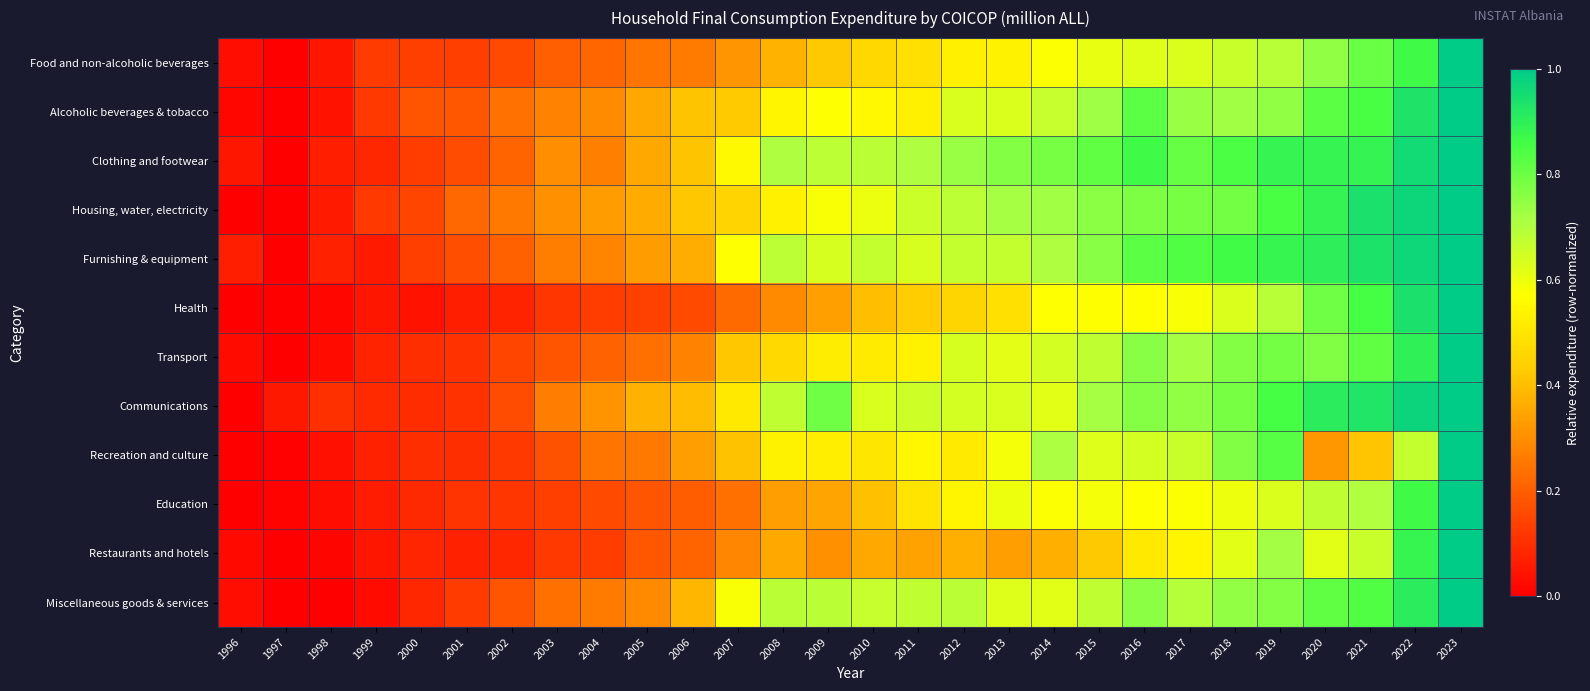

Reading left to right, what are all the values shown in this chart?

Food and non-alcoholic beverages: 1996=0.0	1997=0.0	1998=0.0	1999=0.1	2000=0.1	2001=0.1	2002=0.2	2003=0.2	2004=0.2	2005=0.2	2006=0.3	2007=0.3	2008=0.4	2009=0.4	2010=0.5	2011=0.5	2012=0.5	2013=0.5	2014=0.6	2015=0.6	2016=0.6	2017=0.6	2018=0.7	2019=0.7	2020=0.7	2021=0.8	2022=0.9	2023=1.0
Alcoholic beverages & tobacco: 1996=0.0	1997=0.0	1998=0.0	1999=0.1	2000=0.2	2001=0.2	2002=0.2	2003=0.3	2004=0.3	2005=0.4	2006=0.4	2007=0.4	2008=0.5	2009=0.6	2010=0.6	2011=0.5	2012=0.6	2013=0.6	2014=0.7	2015=0.7	2016=0.8	2017=0.7	2018=0.7	2019=0.7	2020=0.8	2021=0.9	2022=0.9	2023=1.0
Clothing and footwear: 1996=0.0	1997=0.0	1998=0.1	1999=0.1	2000=0.1	2001=0.2	2002=0.2	2003=0.3	2004=0.3	2005=0.4	2006=0.4	2007=0.6	2008=0.7	2009=0.7	2010=0.7	2011=0.7	2012=0.7	2013=0.8	2014=0.8	2015=0.8	2016=0.9	2017=0.8	2018=0.8	2019=0.9	2020=0.9	2021=0.9	2022=1.0	2023=1.0
Housing, water, electricity: 1996=0.0	1997=0.0	1998=0.1	1999=0.1	2000=0.1	2001=0.2	2002=0.3	2003=0.3	2004=0.3	2005=0.4	2006=0.4	2007=0.4	2008=0.5	2009=0.6	2010=0.6	2011=0.7	2012=0.7	2013=0.7	2014=0.7	2015=0.8	2016=0.8	2017=0.8	2018=0.8	2019=0.8	2020=0.9	2021=0.9	2022=1.0	2023=1.0
Furnishing & equipment: 1996=0.1	1997=0.0	1998=0.1	1999=0.1	2000=0.1	2001=0.2	2002=0.2	2003=0.3	2004=0.3	2005=0.3	2006=0.4	2007=0.6	2008=0.7	2009=0.6	2010=0.7	2011=0.6	2012=0.7	2013=0.7	2014=0.7	2015=0.8	2016=0.8	2017=0.8	2018=0.9	2019=0.9	2020=0.9	2021=0.9	2022=1.0	2023=1.0
Health: 1996=0.0	1997=0.0	1998=0.0	1999=0.0	2000=0.0	2001=0.1	2002=0.1	2003=0.1	2004=0.1	2005=0.1	2006=0.2	2007=0.2	2008=0.3	2009=0.3	2010=0.4	2011=0.4	2012=0.5	2013=0.5	2014=0.6	2015=0.6	2016=0.6	2017=0.6	2018=0.6	2019=0.7	2020=0.8	2021=0.9	2022=0.9	2023=1.0
Transport: 1996=0.0	1997=0.0	1998=0.0	1999=0.1	2000=0.1	2001=0.1	2002=0.1	2003=0.2	2004=0.2	2005=0.2	2006=0.3	2007=0.4	2008=0.5	2009=0.5	2010=0.5	2011=0.5	2012=0.6	2013=0.6	2014=0.6	2015=0.7	2016=0.8	2017=0.7	2018=0.8	2019=0.8	2020=0.8	2021=0.8	2022=0.9	2023=1.0
Communications: 1996=0.0	1997=0.1	1998=0.1	1999=0.1	2000=0.1	2001=0.1	2002=0.2	2003=0.3	2004=0.3	2005=0.4	2006=0.4	2007=0.5	2008=0.7	2009=0.8	2010=0.6	2011=0.7	2012=0.6	2013=0.6	2014=0.6	2015=0.7	2016=0.8	2017=0.7	2018=0.8	2019=0.9	2020=0.9	2021=0.9	2022=1.0	2023=1.0
Recreation and culture: 1996=0.0	1997=0.0	1998=0.0	1999=0.1	2000=0.1	2001=0.1	2002=0.1	2003=0.2	2004=0.2	2005=0.3	2006=0.3	2007=0.4	2008=0.5	2009=0.5	2010=0.5	2011=0.6	2012=0.5	2013=0.6	2014=0.7	2015=0.6	2016=0.6	2017=0.7	2018=0.8	2019=0.8	2020=0.3	2021=0.4	2022=0.7	2023=1.0
Education: 1996=0.0	1997=0.0	1998=0.0	1999=0.1	2000=0.1	2001=0.1	2002=0.1	2003=0.1	2004=0.2	2005=0.2	2006=0.2	2007=0.2	2008=0.3	2009=0.3	2010=0.4	2011=0.5	2012=0.5	2013=0.6	2014=0.6	2015=0.6	2016=0.6	2017=0.6	2018=0.6	2019=0.6	2020=0.7	2021=0.7	2022=0.9	2023=1.0
Restaurants and hotels: 1996=0.0	1997=0.0	1998=0.0	1999=0.0	2000=0.1	2001=0.1	2002=0.1	2003=0.1	2004=0.1	2005=0.2	2006=0.2	2007=0.3	2008=0.4	2009=0.3	2010=0.4	2011=0.3	2012=0.4	2013=0.3	2014=0.4	2015=0.4	2016=0.5	2017=0.5	2018=0.6	2019=0.7	2020=0.6	2021=0.7	2022=0.9	2023=1.0
Miscellaneous goods & services: 1996=0.0	1997=0.0	1998=0.0	1999=0.0	2000=0.1	2001=0.1	2002=0.2	2003=0.2	2004=0.3	2005=0.3	2006=0.4	2007=0.6	2008=0.7	2009=0.7	2010=0.7	2011=0.7	2012=0.7	2013=0.6	2014=0.6	2015=0.7	2016=0.8	2017=0.7	2018=0.7	2019=0.8	2020=0.8	2021=0.8	2022=0.9	2023=1.0